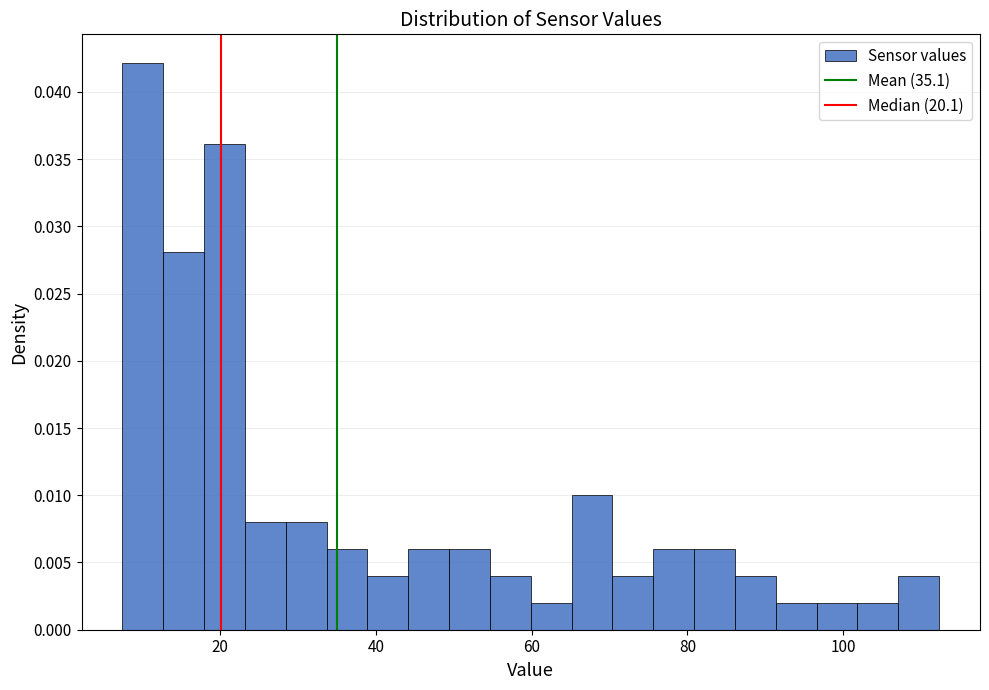

Read against the x-axis, roughly where is the centre of the tallest bar?

10